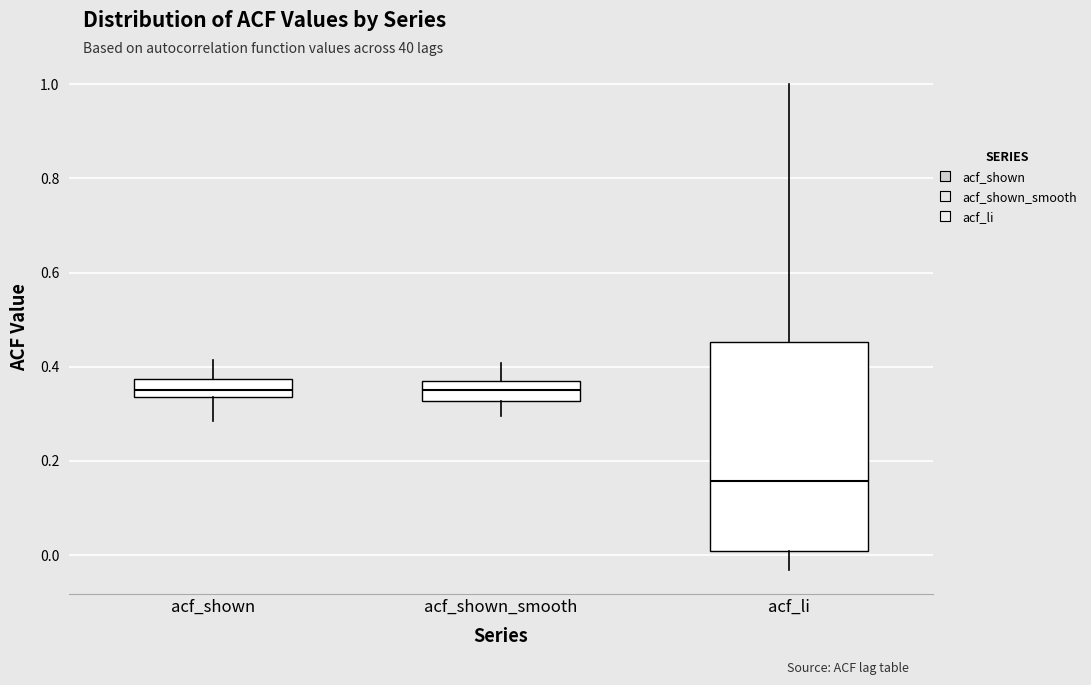

Where does the upper whisker of the box for acf_li end on the y-axis? The values are not printed on the chart, so give them approximately, as read against the axis.

1.00